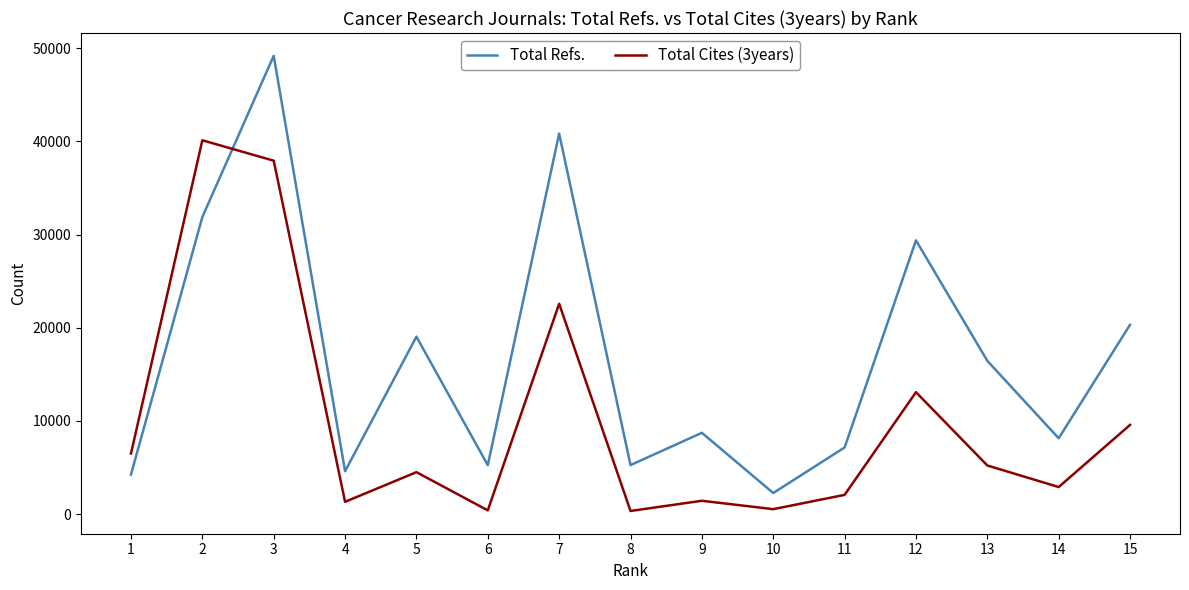

Between which two adjacent categories do Total Cites (3years) and Total Refs. first intersect?

2 and 3